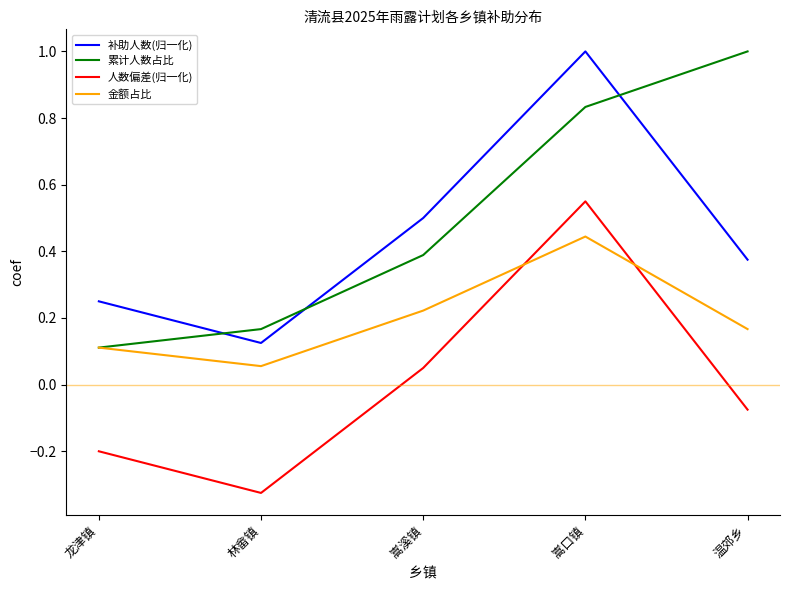

At which label does 金额占比 reach its peak?

嵩口镇